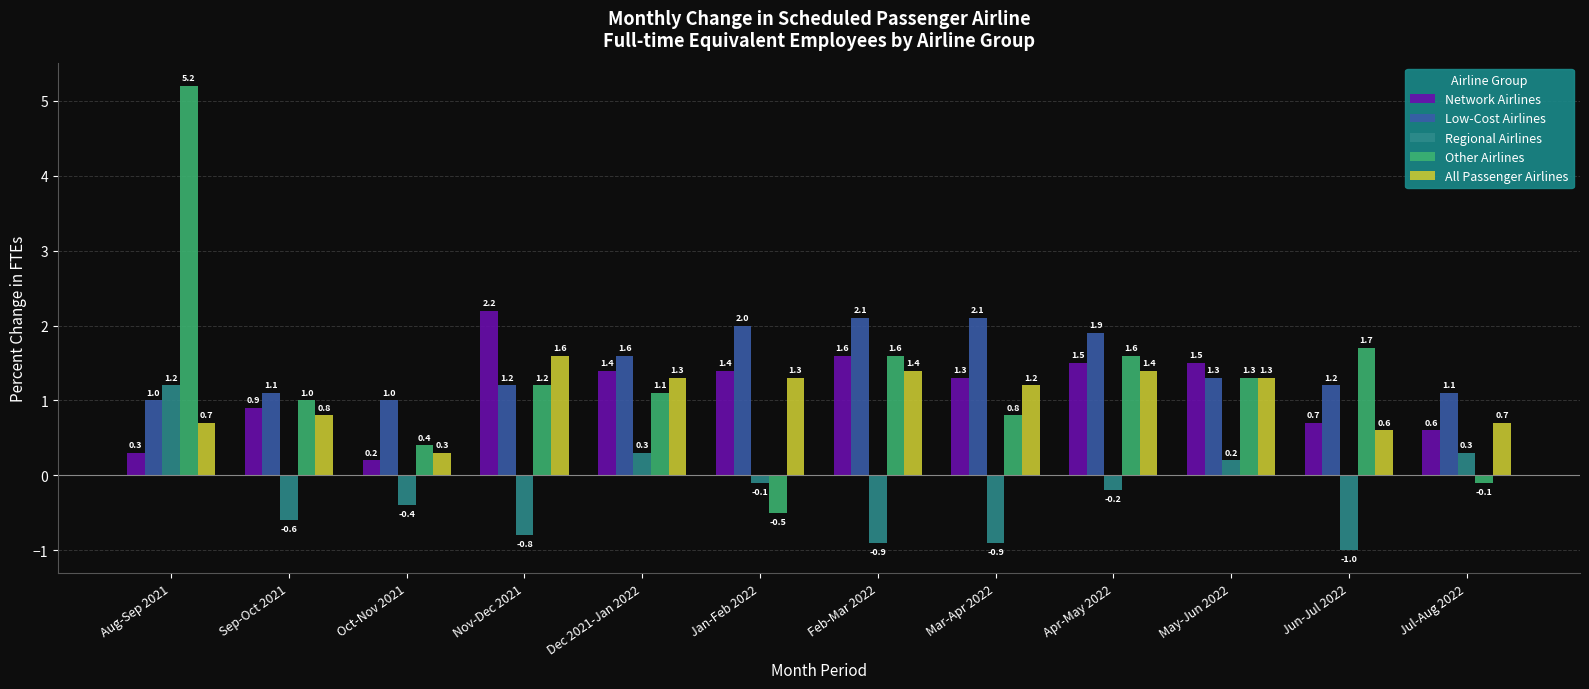

Which category has the highest value in the Other Airlines series?

Aug-Sep 2021